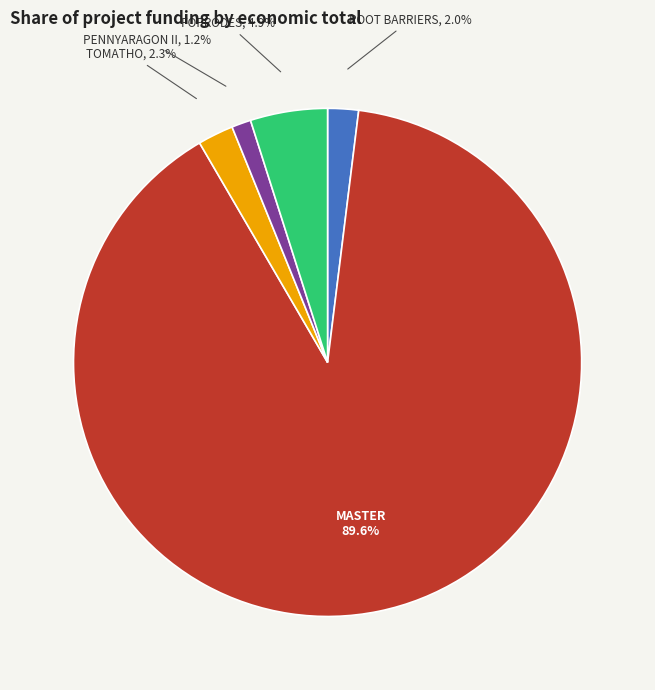

Is there a majority slice in this chart?

Yes